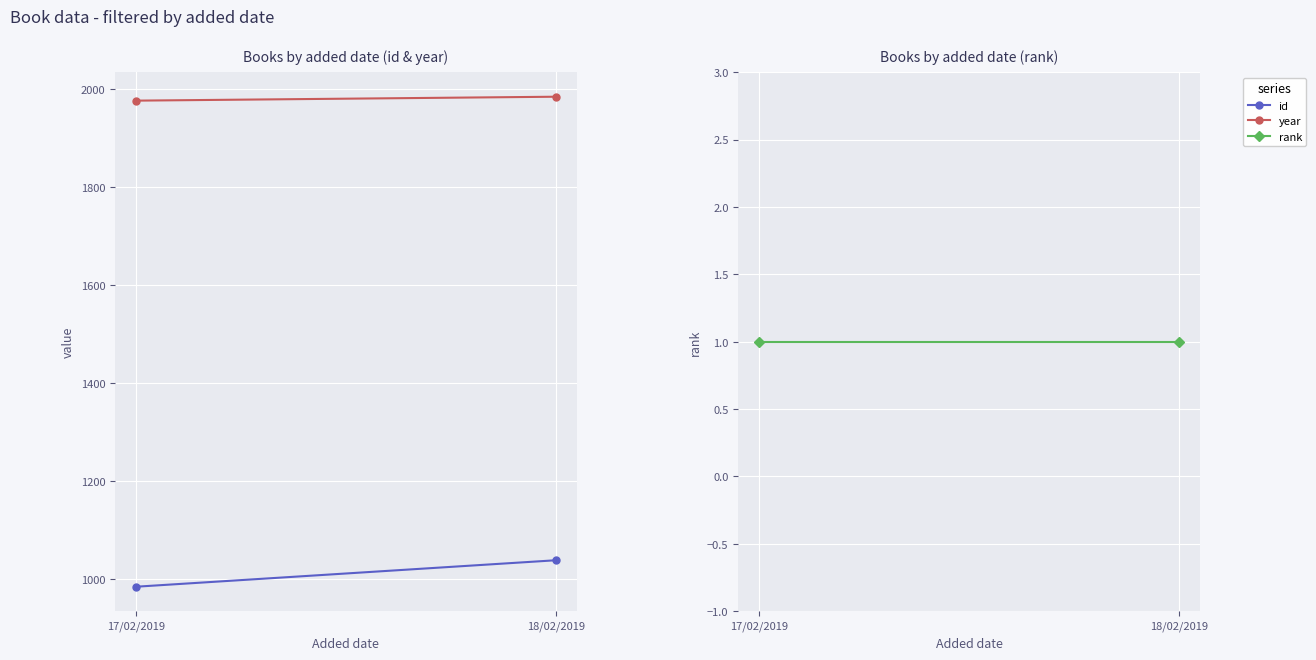

What are all the series names shown in the legend?

id, year, rank